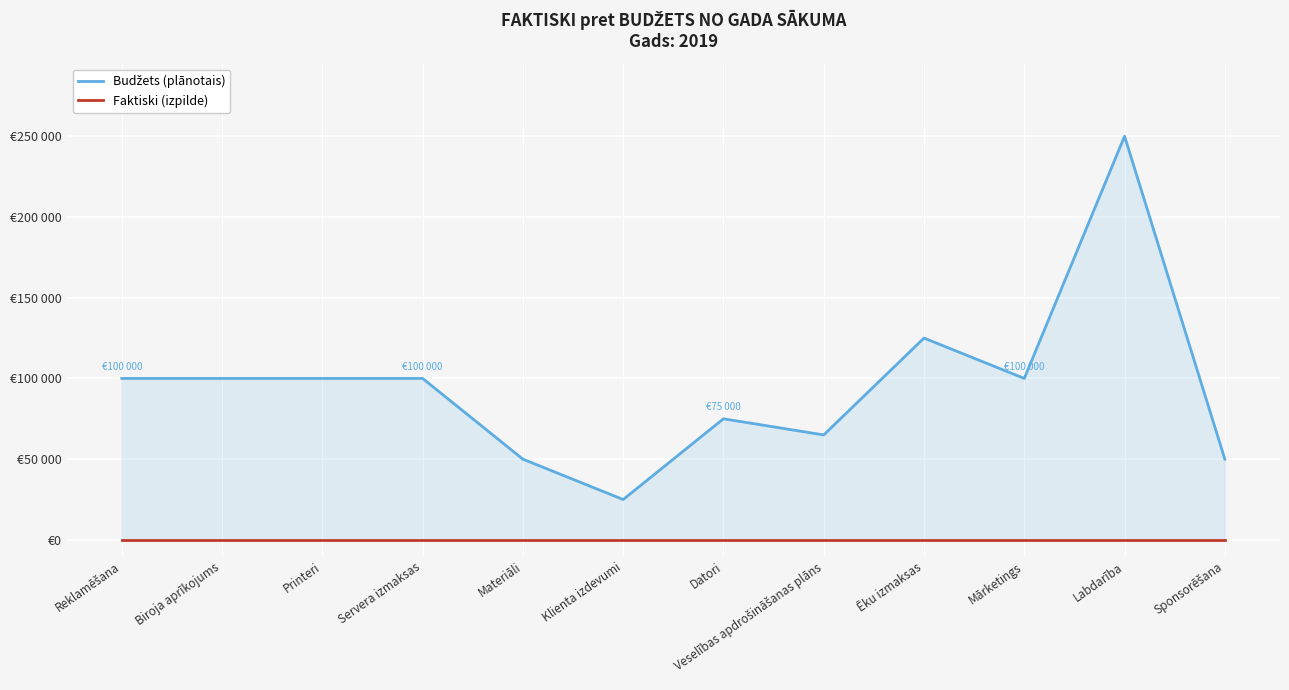

True or false: Budžets (plānotais) and Faktiski (izpilde) cross at least once.

False